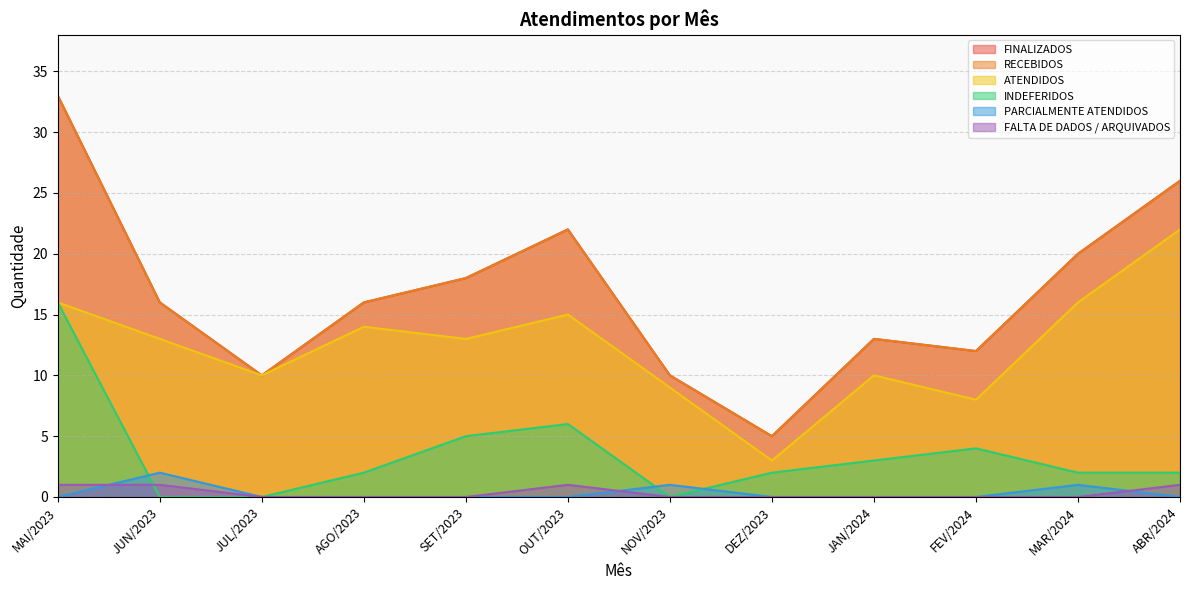

True or false: INDEFERIDOS and ATENDIDOS intersect in this chart.

False